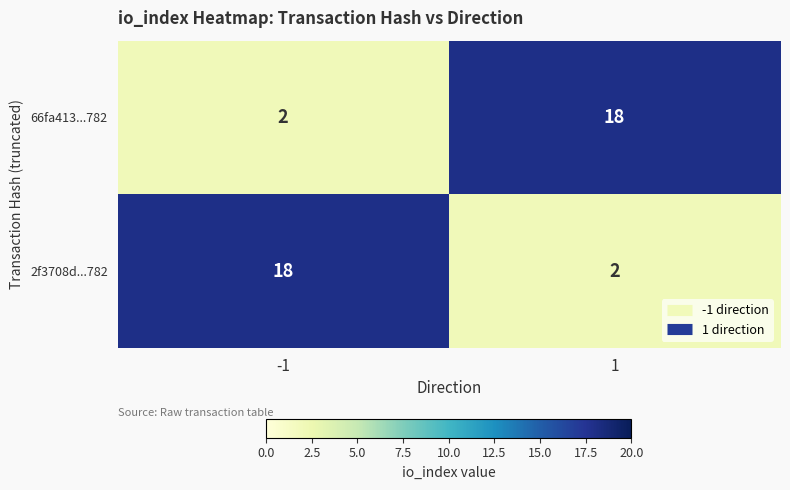

At 1, list the series in order from smallest to largest.

2f3708d...782, 66fa413...782